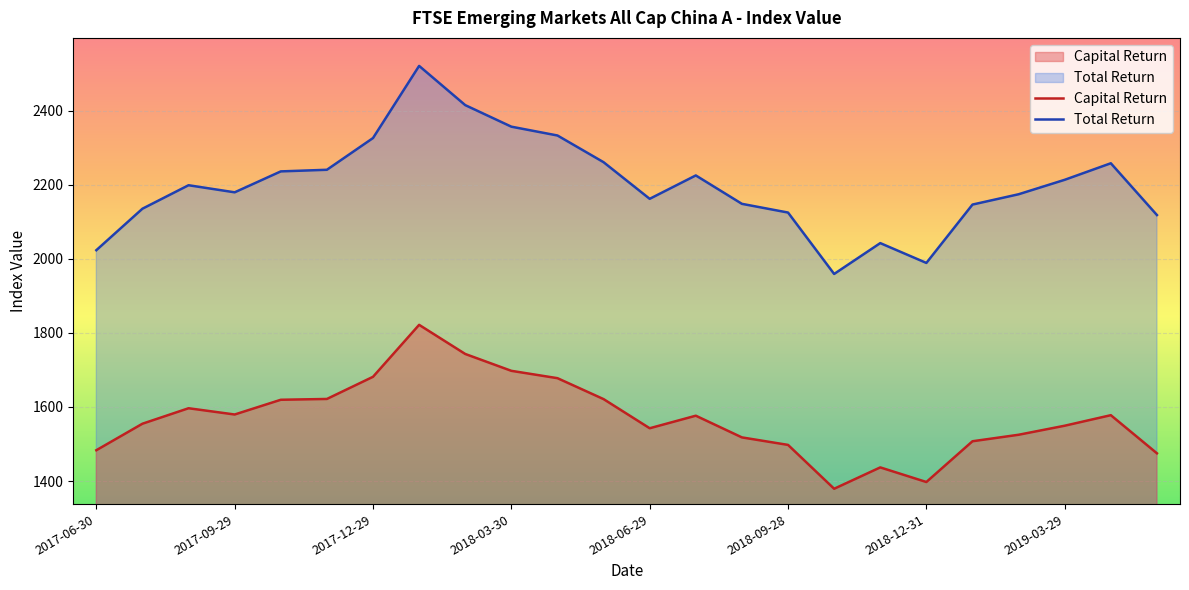

Which series has the largest range (max minus min)?

Total Return